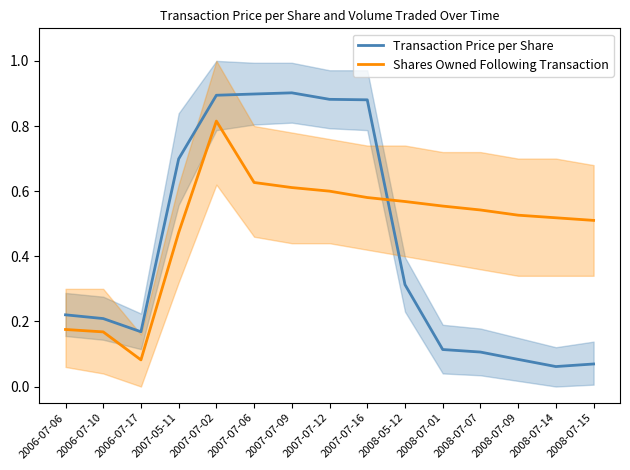

True or false: Transaction Price per Share has a value of 0.1 at 2008-07-15.

True